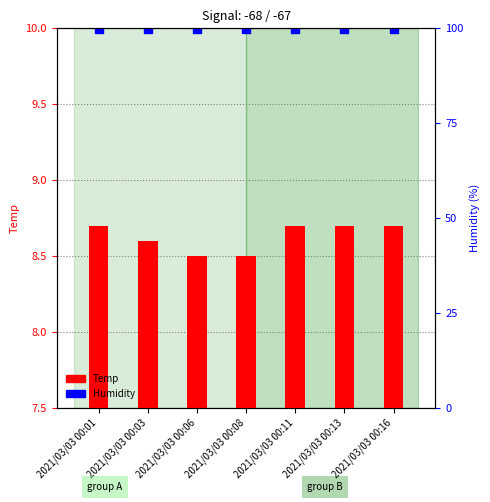

Which series has the largest total across all categories?

Humidity